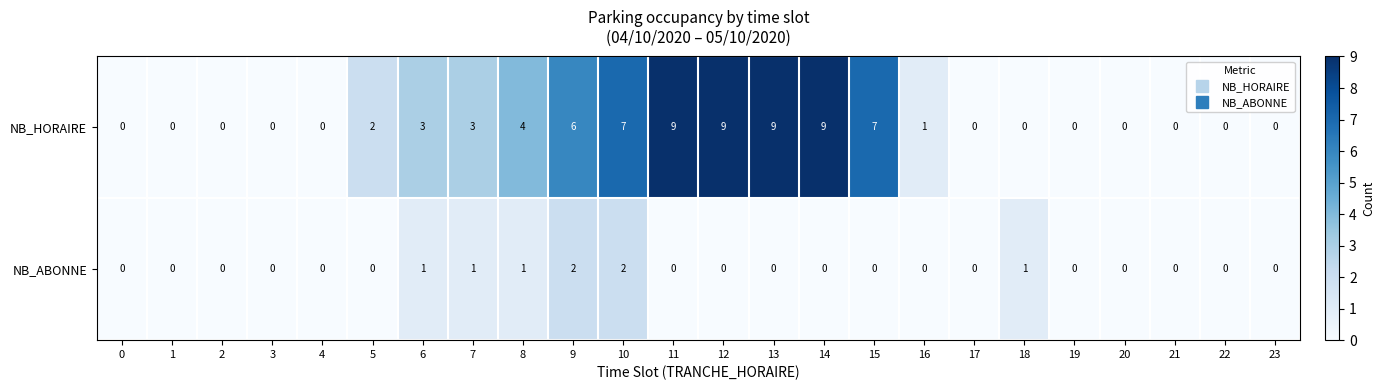

Is the value of NB_ABONNE at 20 greater than the value of NB_HORAIRE at 6?

No